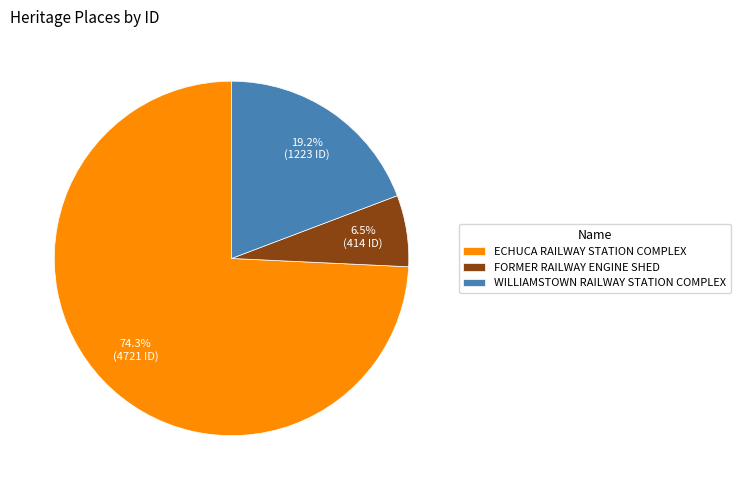

Which slice represents more than half of the pie?

ECHUCA RAILWAY STATION COMPLEX